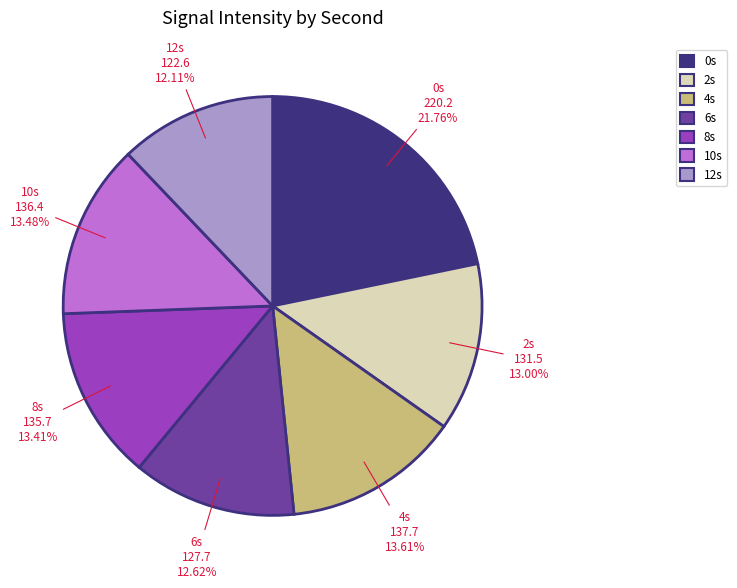

Is there any slice that represents more than half of the pie?

No